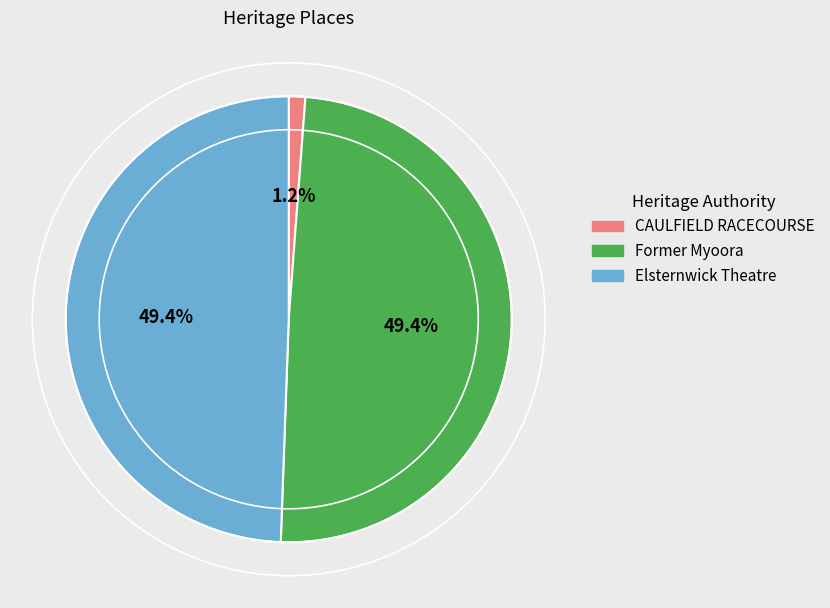

To the nearest percent, what is the difference between the CAULFIELD RACECOURSE and Former Myoora slice percentages?

48%